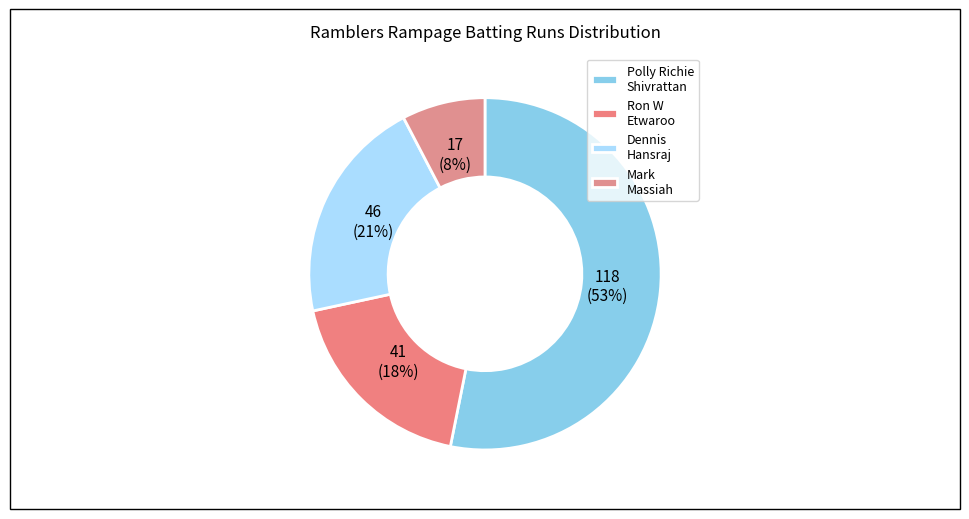

To the nearest percent, what is the average slice percentage?

25%